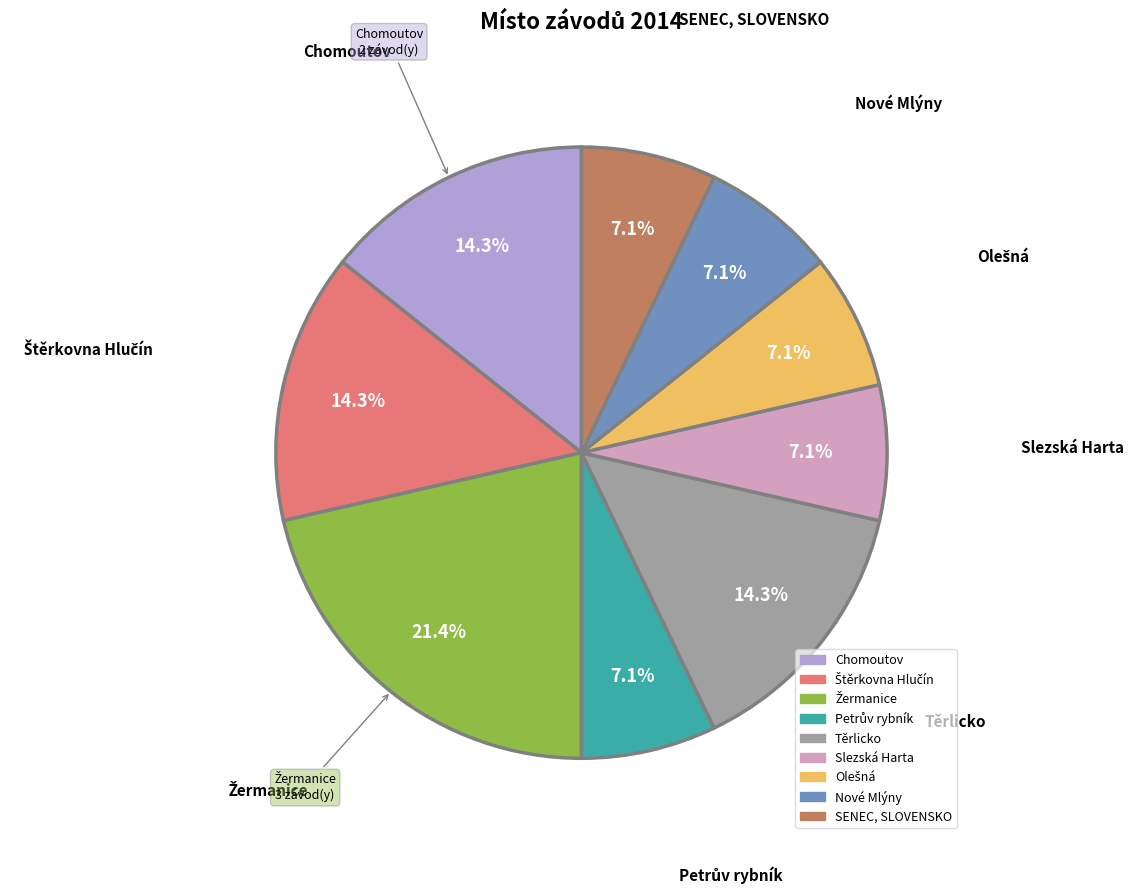

True or false: SENEC, SLOVENSKO accounts for 1% of the total.

False